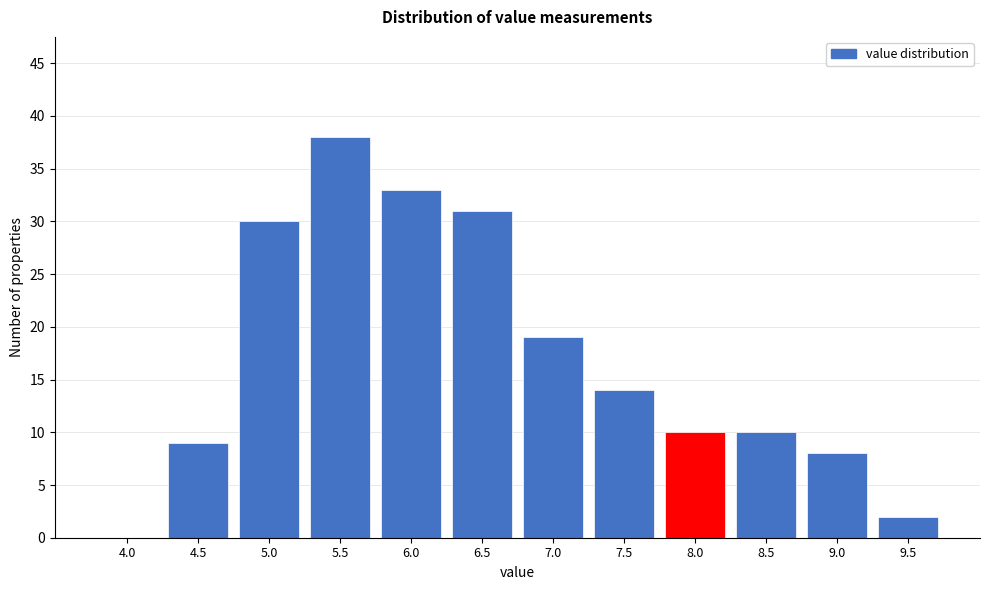

Reading left to right, list all the values displayed in this chart.

4.0=0	4.5=9	5.0=30	5.5=38	6.0=33	6.5=31	7.0=19	7.5=14	8.0=10	8.5=10	9.0=8	9.5=2